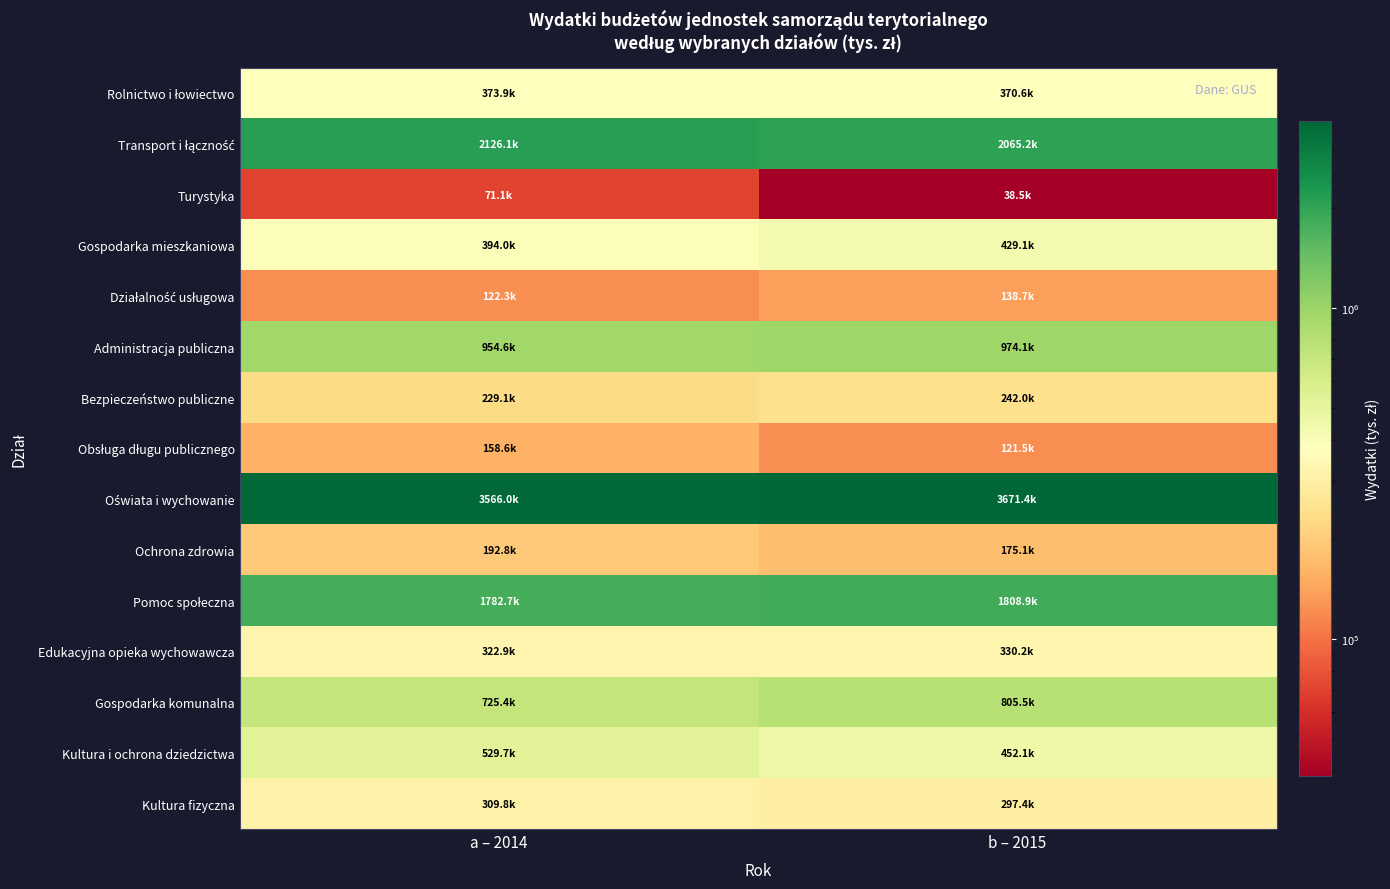

At how many categories does at least one series exceed 3064520?

2